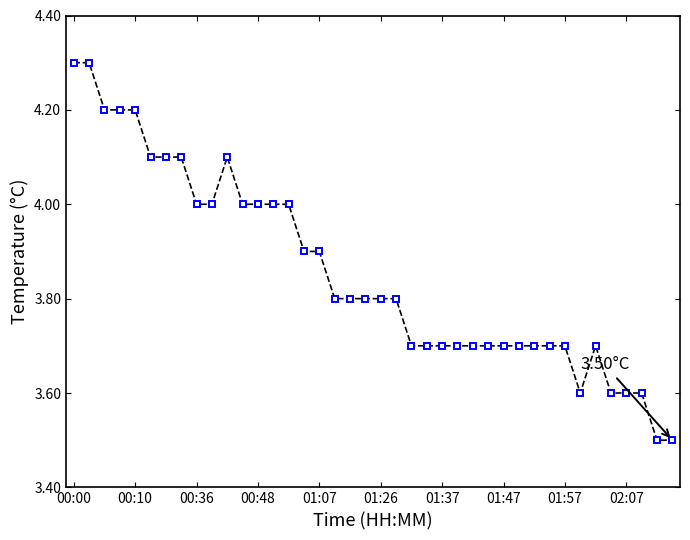

What is the difference between the second highest and minimum values?

0.8